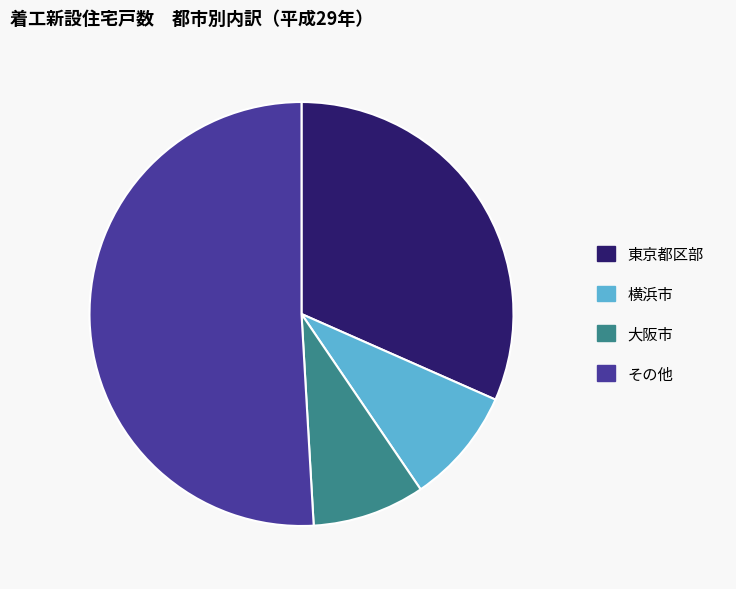

How many slices are in this pie chart?

4